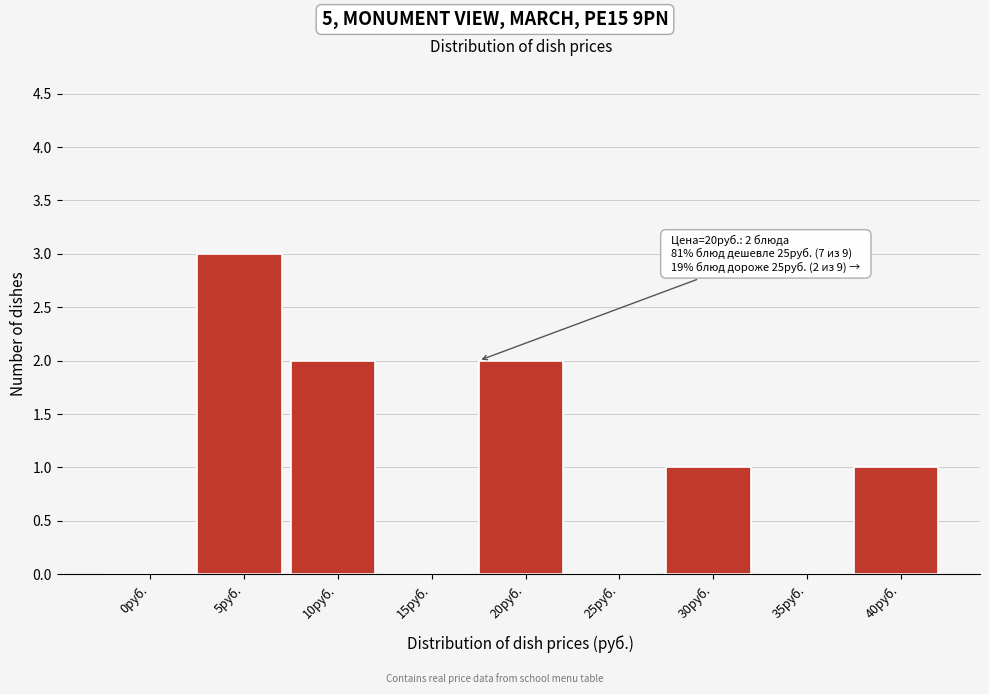

Reading left to right, transcribe all the data shown in this chart.

0руб.=0	5руб.=3	10руб.=2	15руб.=0	20руб.=2	25руб.=0	30руб.=1	35руб.=0	40руб.=1